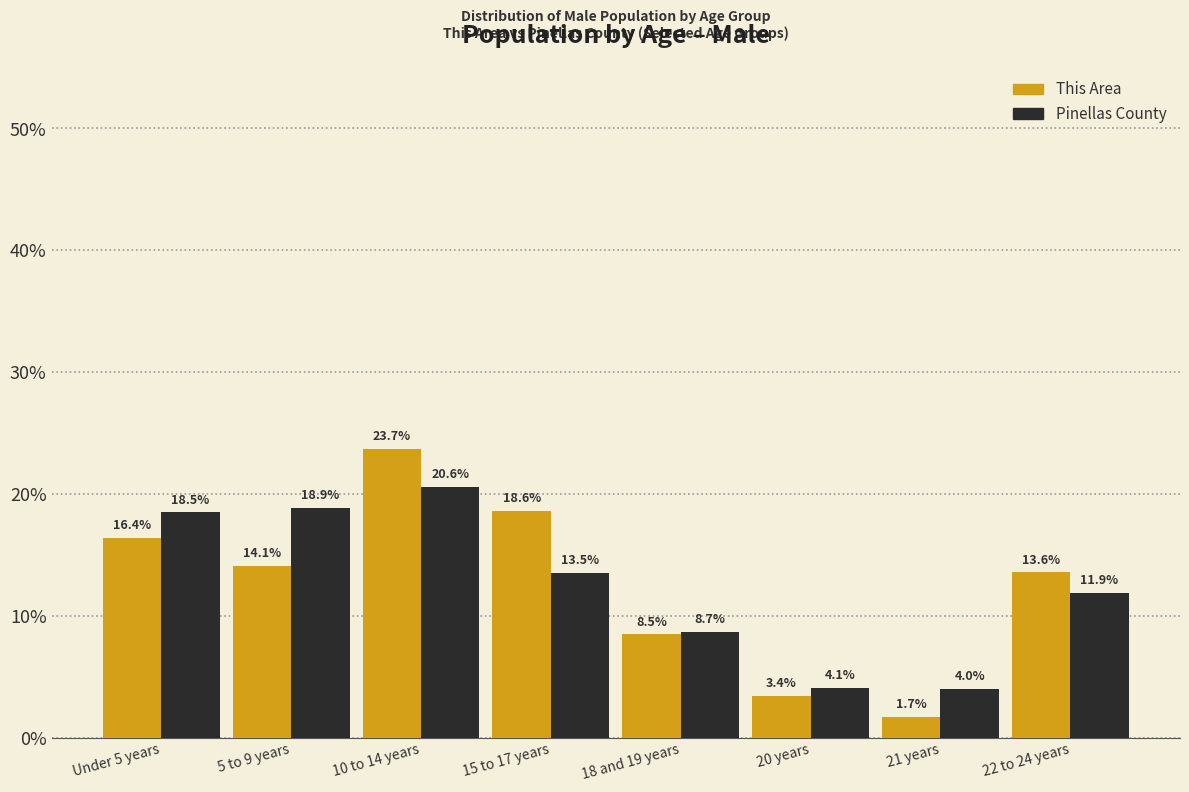

Reading right to left, transcribe all the data shown in this chart.

This Area: 22 to 24 years=13.6	21 years=1.7	20 years=3.4	18 and 19 years=8.5	15 to 17 years=18.6	10 to 14 years=23.7	5 to 9 years=14.1	Under 5 years=16.4
Pinellas County: 22 to 24 years=11.9	21 years=4.0	20 years=4.1	18 and 19 years=8.7	15 to 17 years=13.5	10 to 14 years=20.6	5 to 9 years=18.9	Under 5 years=18.5